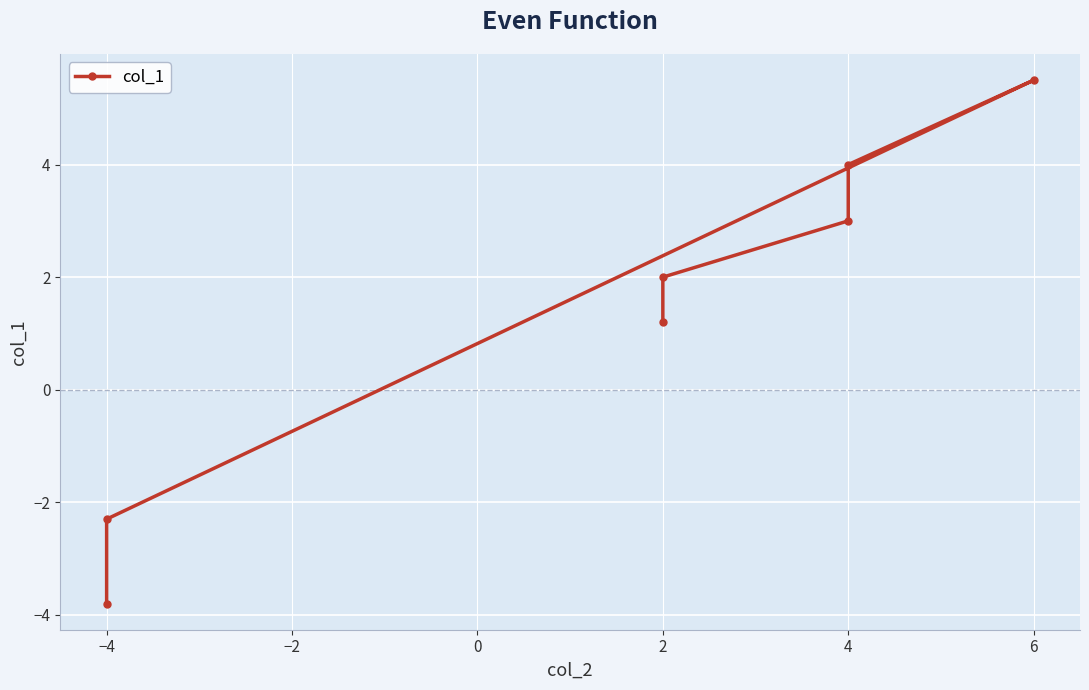

What is the change in value from 4 to −4?

-5.3